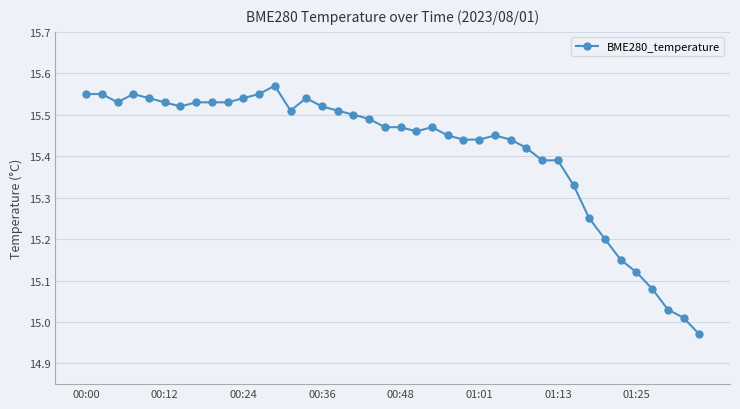

True or false: the data has more than 2 interior local peaks.

True